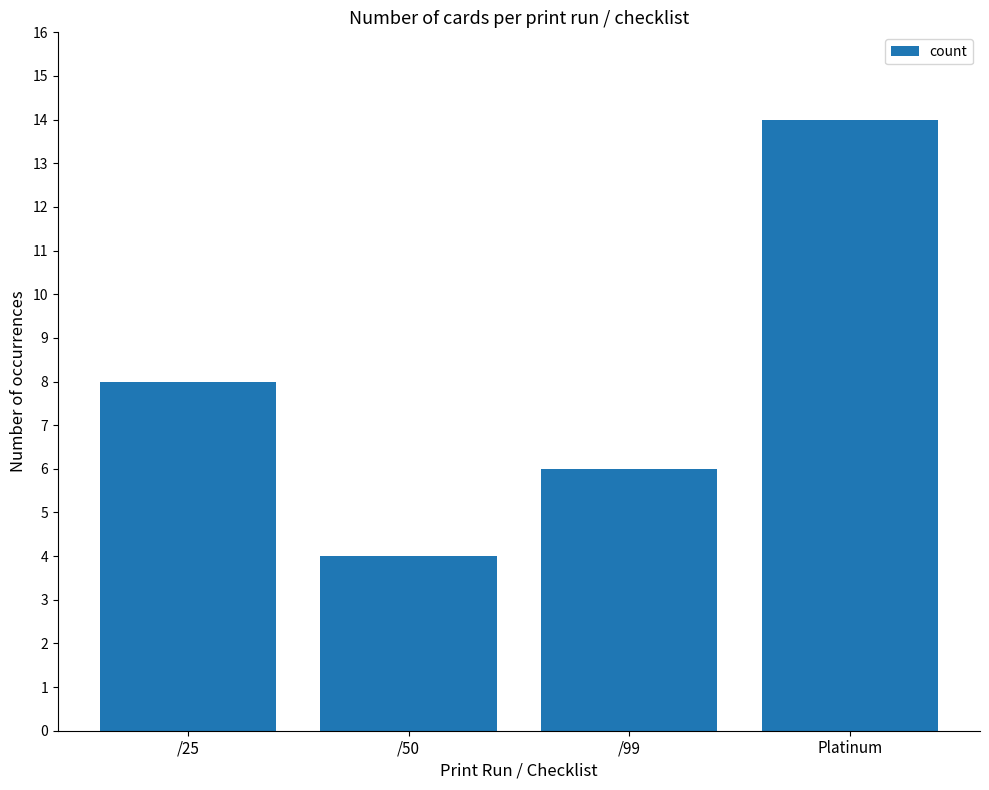

Which category has the lowest value across all series?

/50